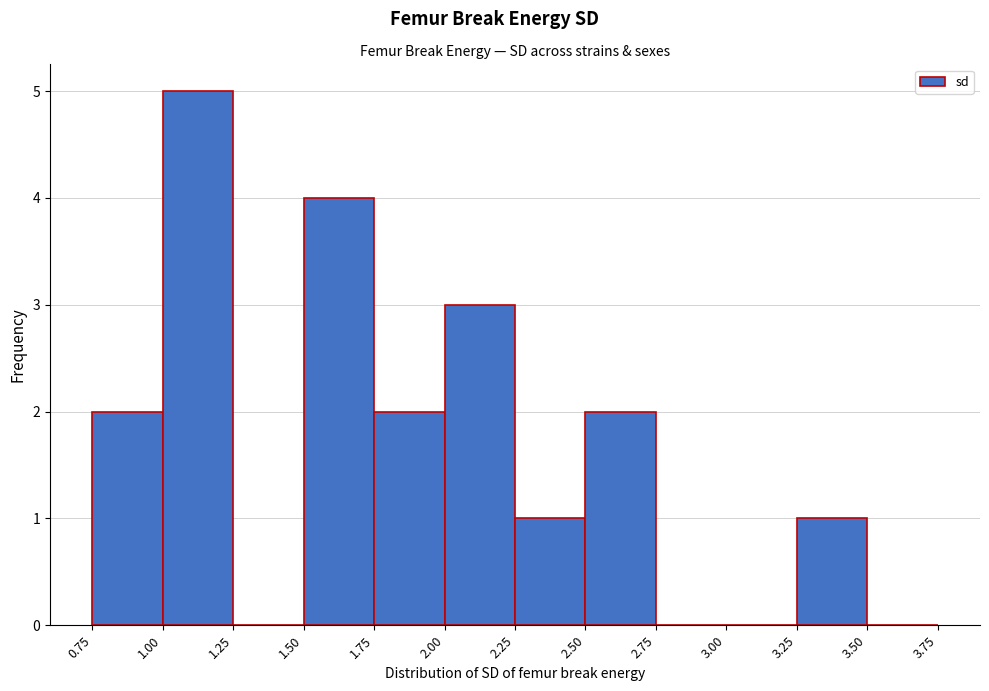

How tall is the bar that spans 2.25 to 2.50 on the x-axis? The values are not printed on the chart, so give them approximately, as read against the axis.

1